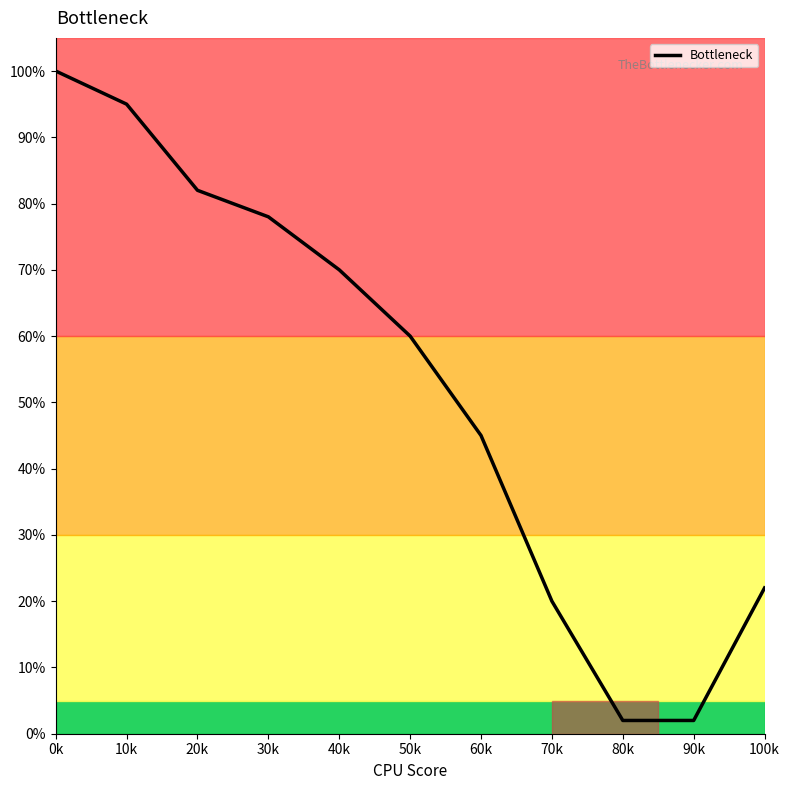

Reading left to right, extract all data points from this chart.

0k=100	10k=95	20k=82	30k=78	40k=70	50k=60	60k=45	70k=20	80k=2	90k=2	100k=22